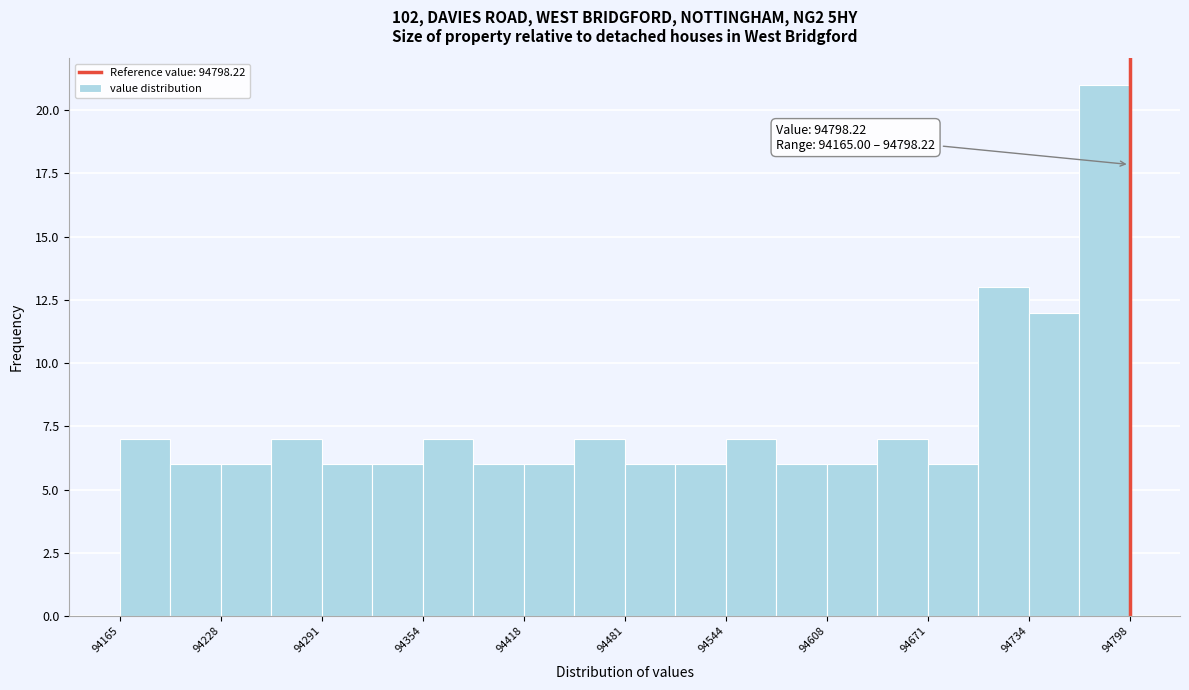

Around what value on the x-axis is the tallest bar? Give the approximate position of its centre, as read against the axis.

94780